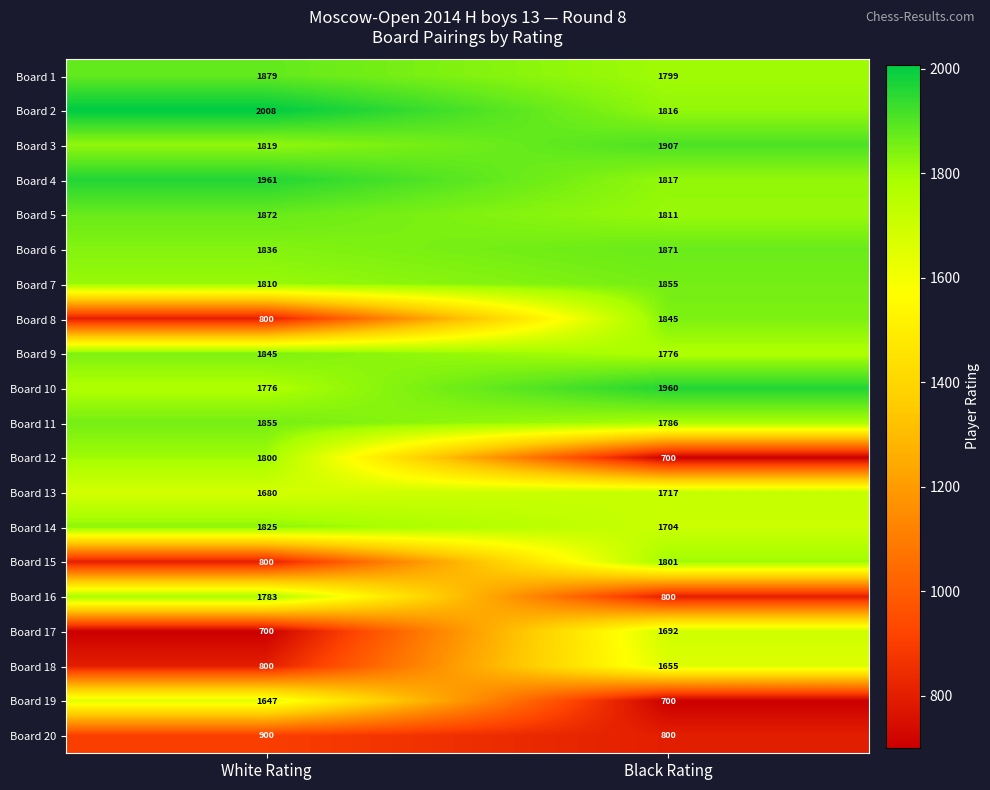

Which category has the lowest value in the Board 6 series?

White Rating